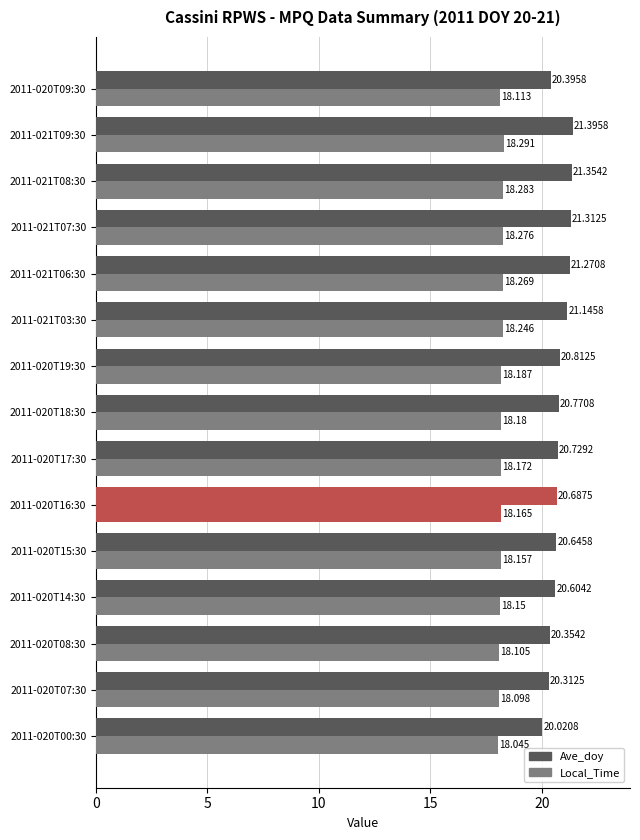

What is the difference between the second highest and second lowest values in the Local_Time series?

0.2